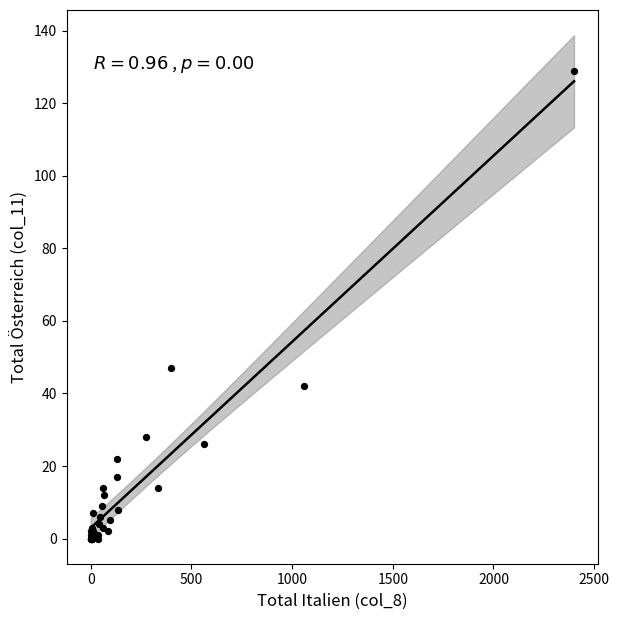

What Y value in the scatter plot is closest to 64?

47